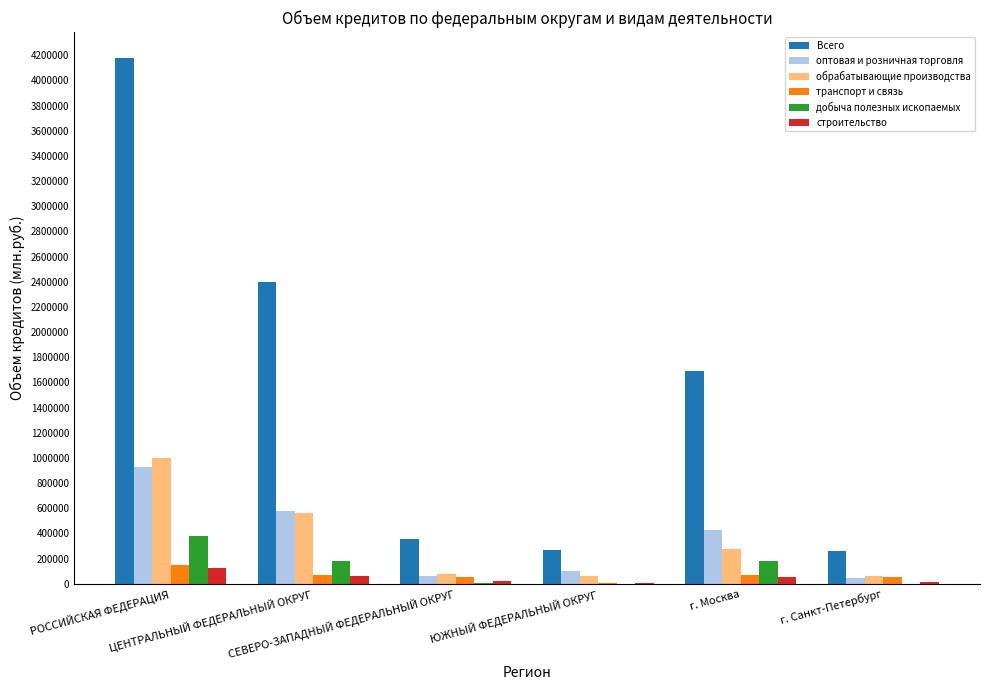

How many groups of bars are there?

6